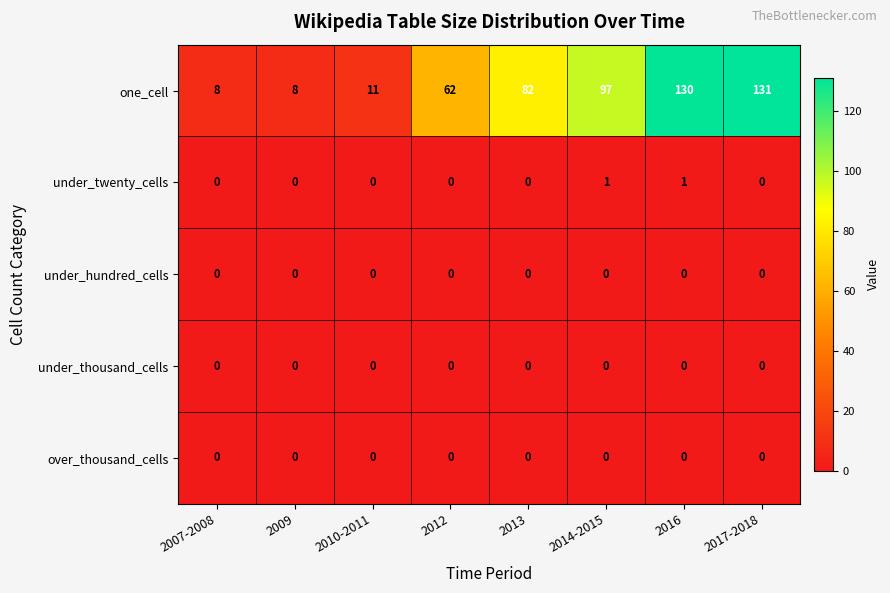

What is the total value across all series at 2007-2008?

8